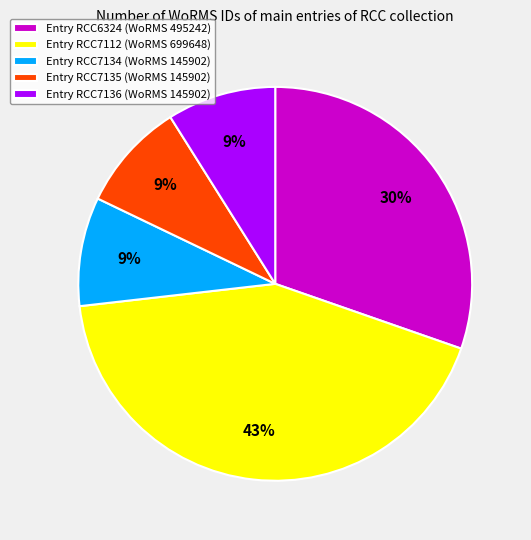

What percentage is the Entry RCC6324 (WoRMS 495242) slice, to the nearest percent?

30%